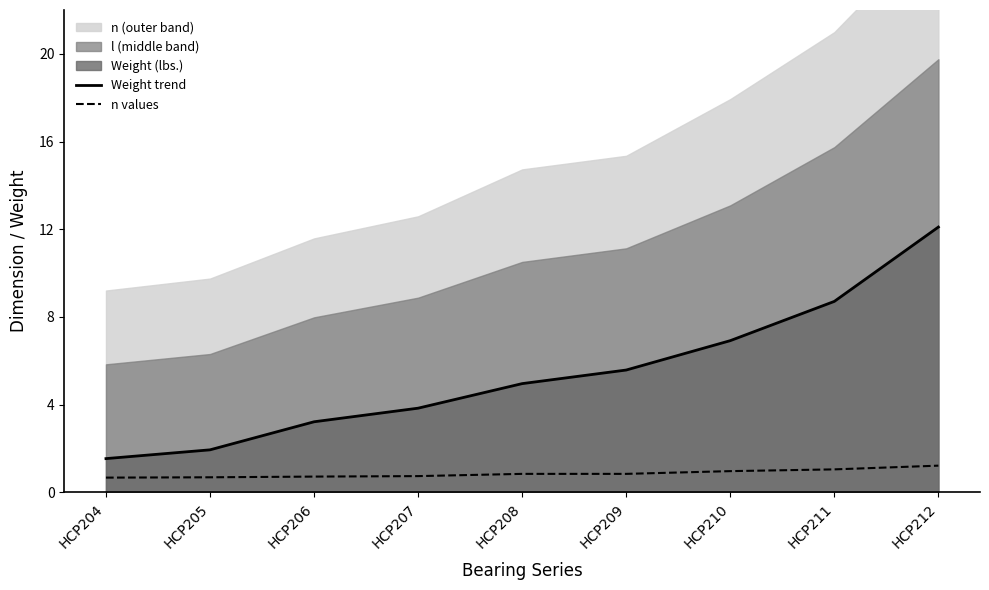

True or false: n values has a value of 0.8 at HCP208.

True